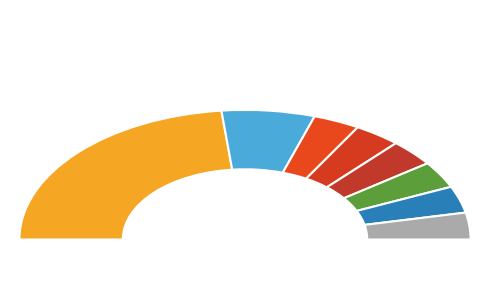

To the nearest percent, what portion does Remote Item represent?

7%